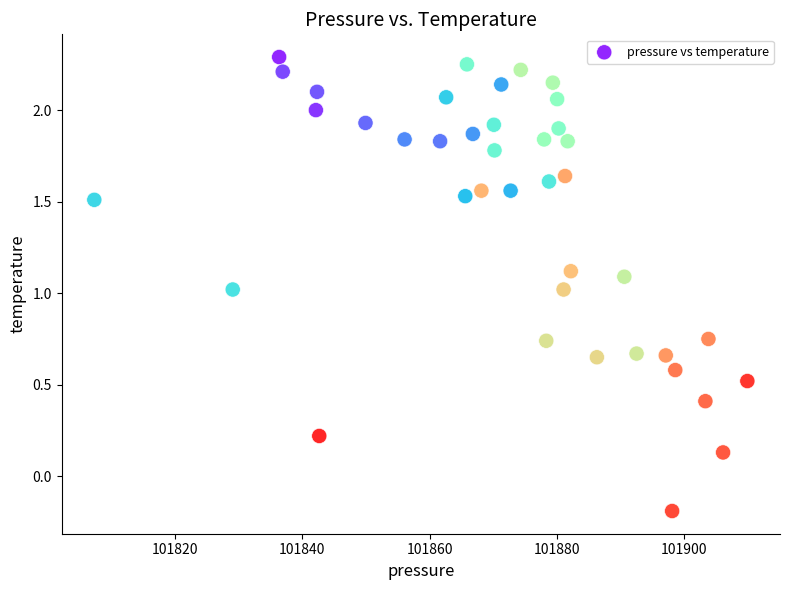

What is the range of X values (max minus min)?

102.6